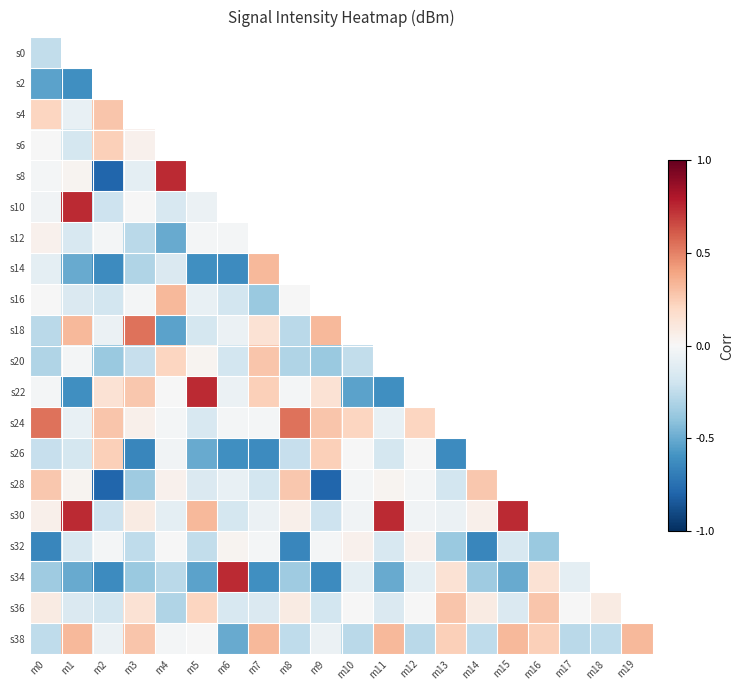

At which category does the chart reach its minimum across all series?

m2